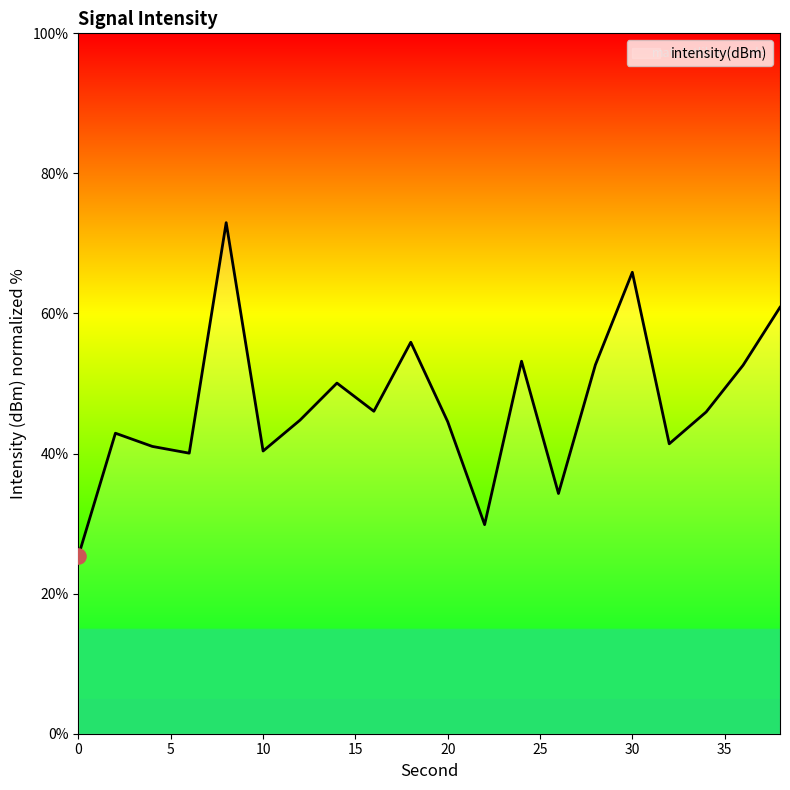

What is the smallest value displayed?

25.4